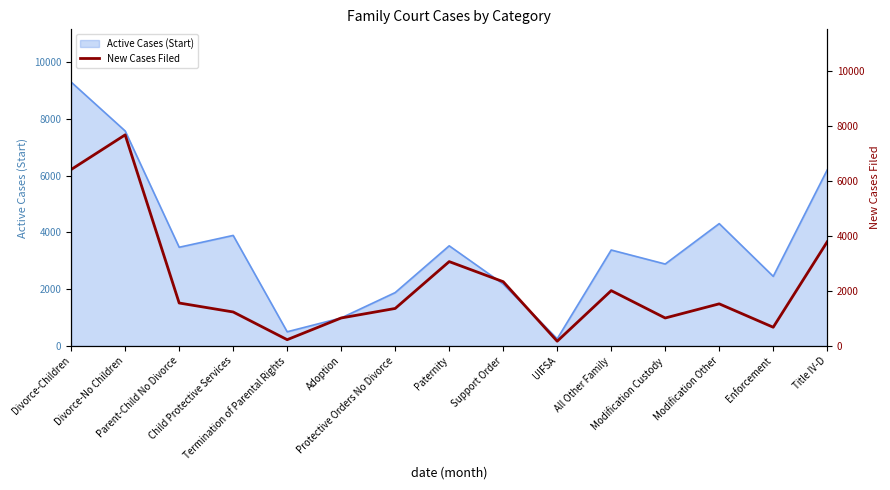

True or false: the data shows 927 at Enforcement.

False